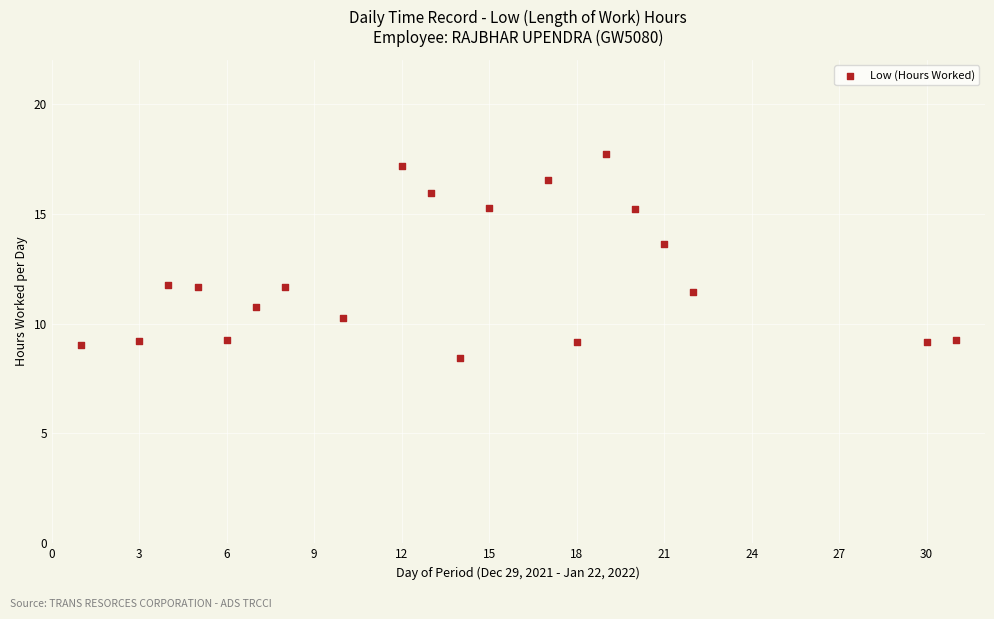

What Y value in the scatter plot is closest to 13?

13.6